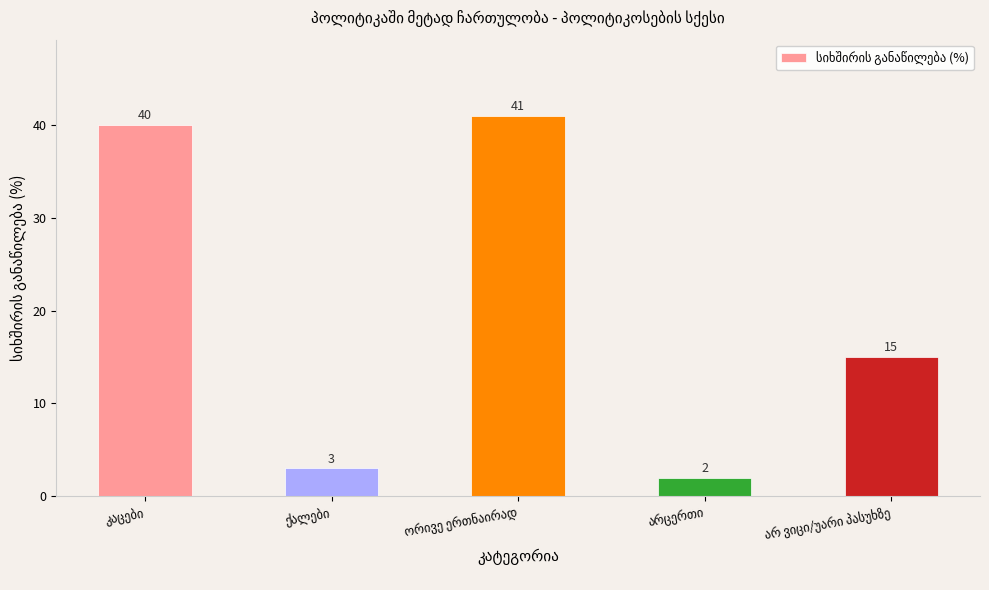

What is the maximum value shown in the chart?

41